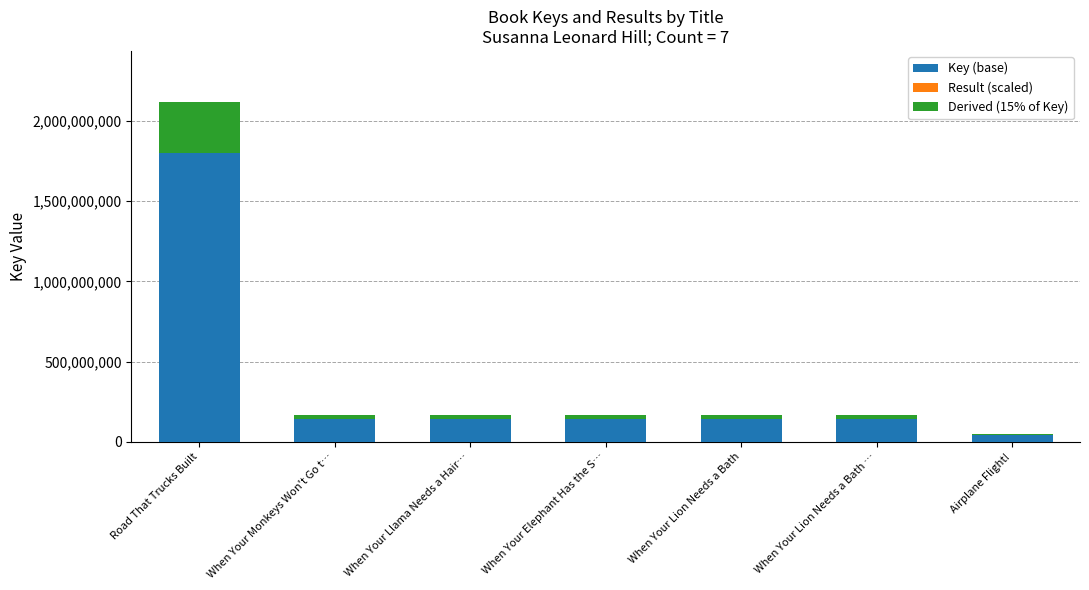

At which category is the sum across all series the highest?

Road That Trucks Built